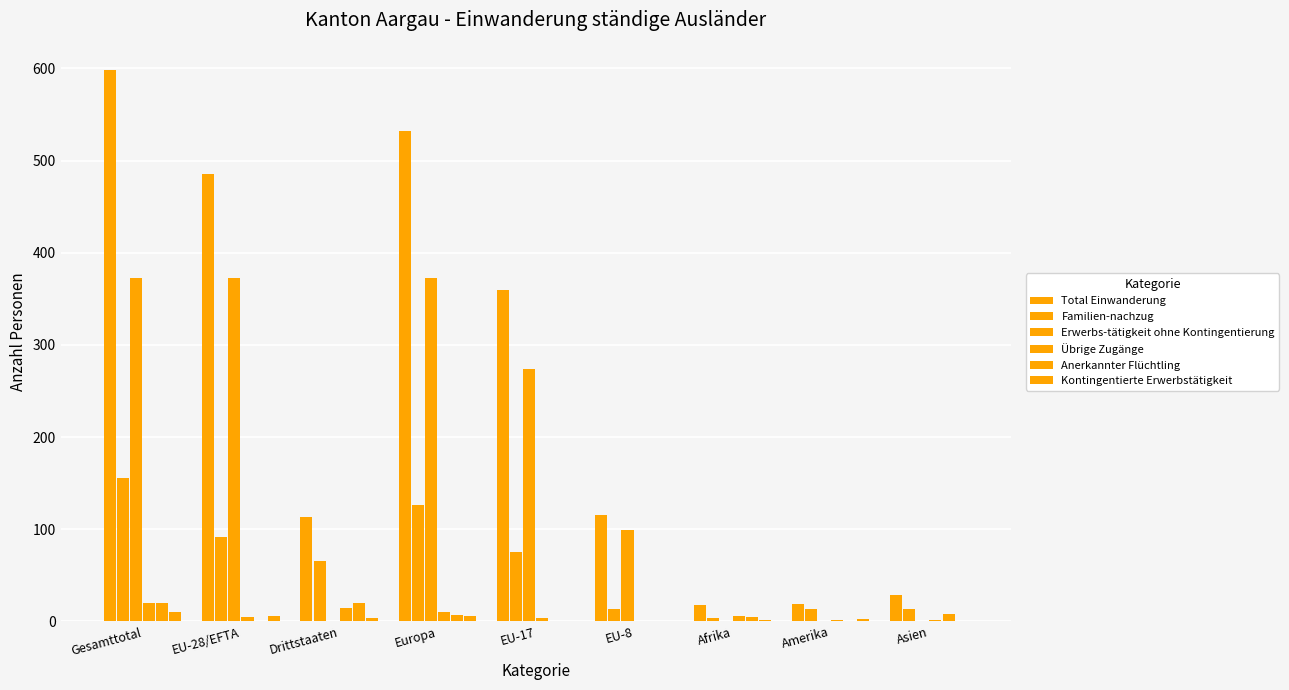

How many groups of bars are there?

9